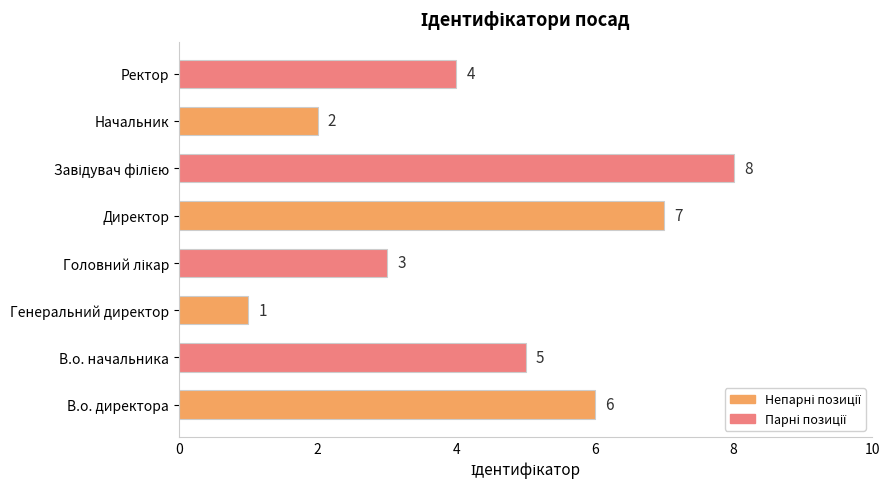

The value at В.о. директора is 10. True or false?

False